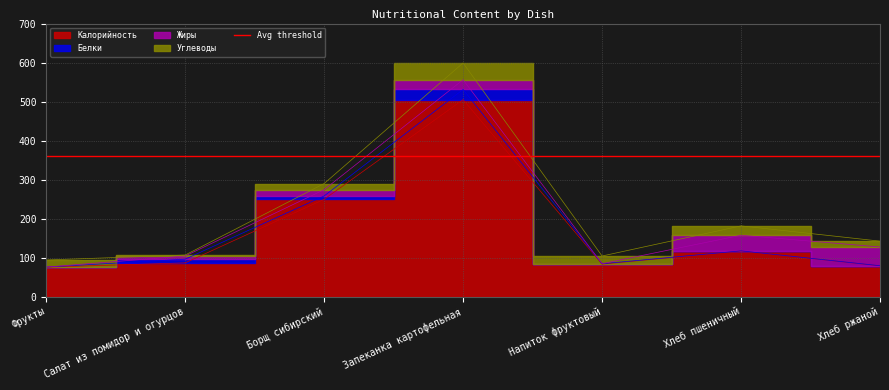

What is the difference between the maximum and minimum values in the Калорийность series?

429.4